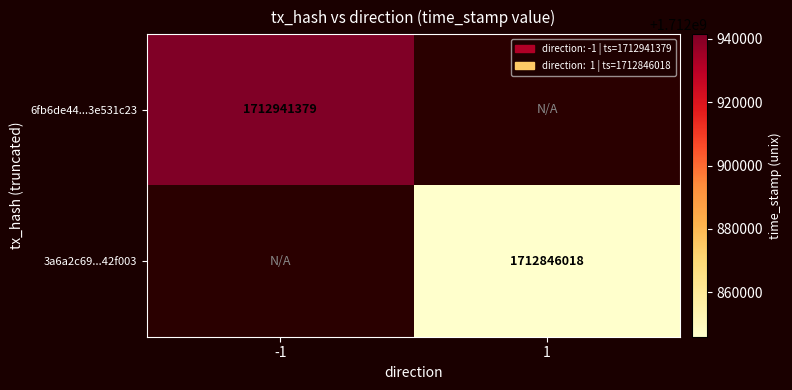

At how many categories does at least one series exceed 1712917450?

1